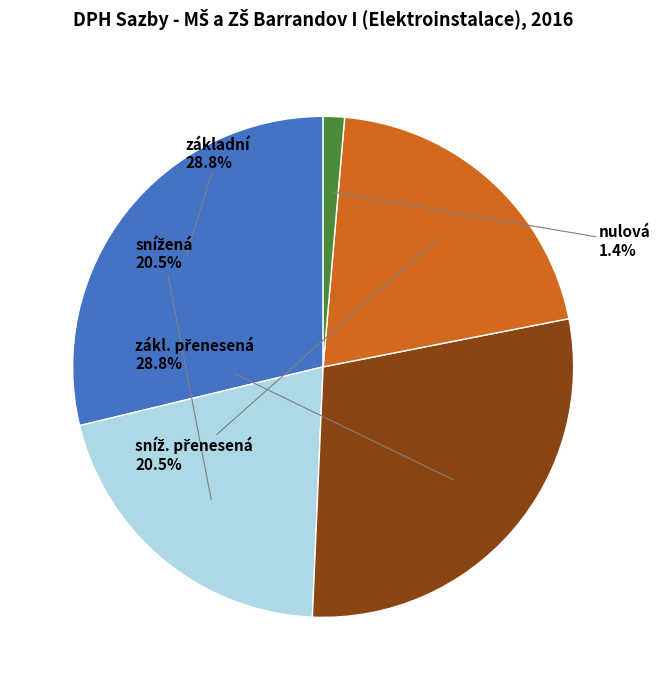

Is there any slice that represents more than half of the pie?

No